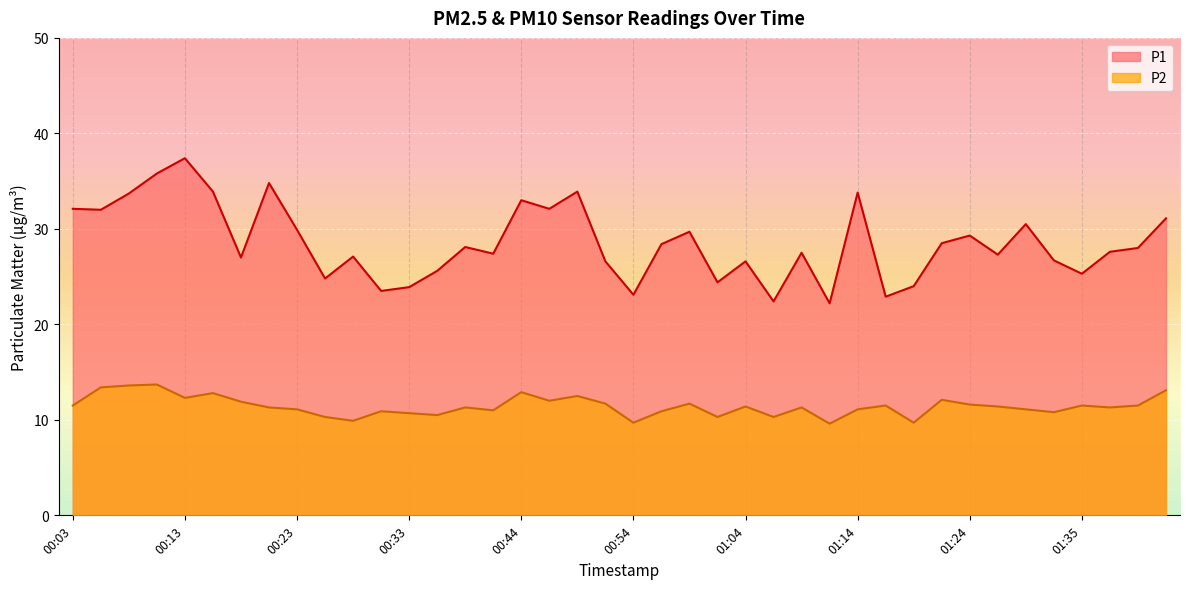

Where is P2 nearest to the value 11?

00:41